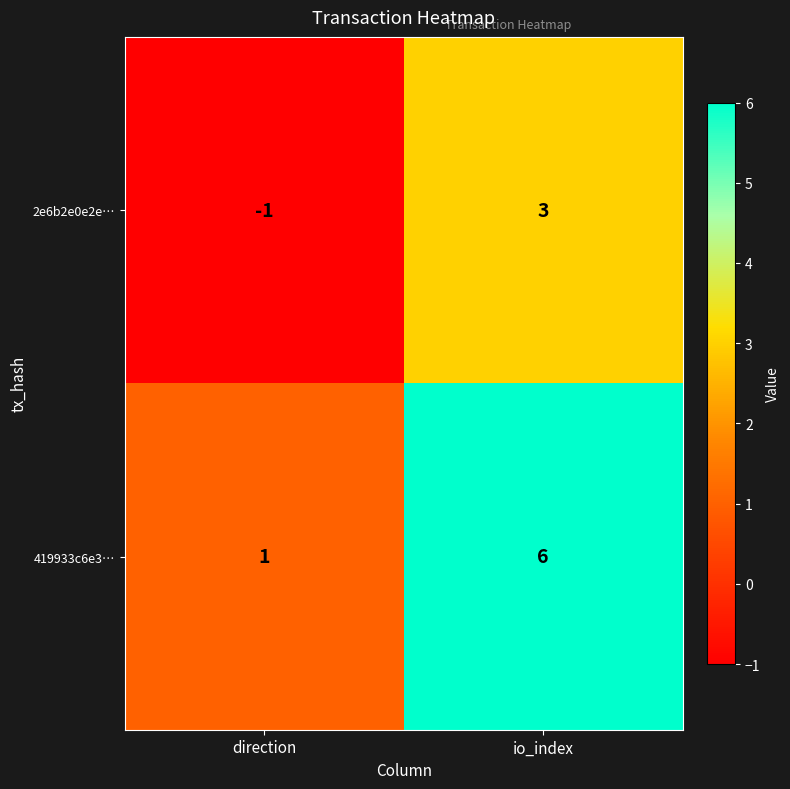

Which series has the largest total across all categories?

419933c6e3…